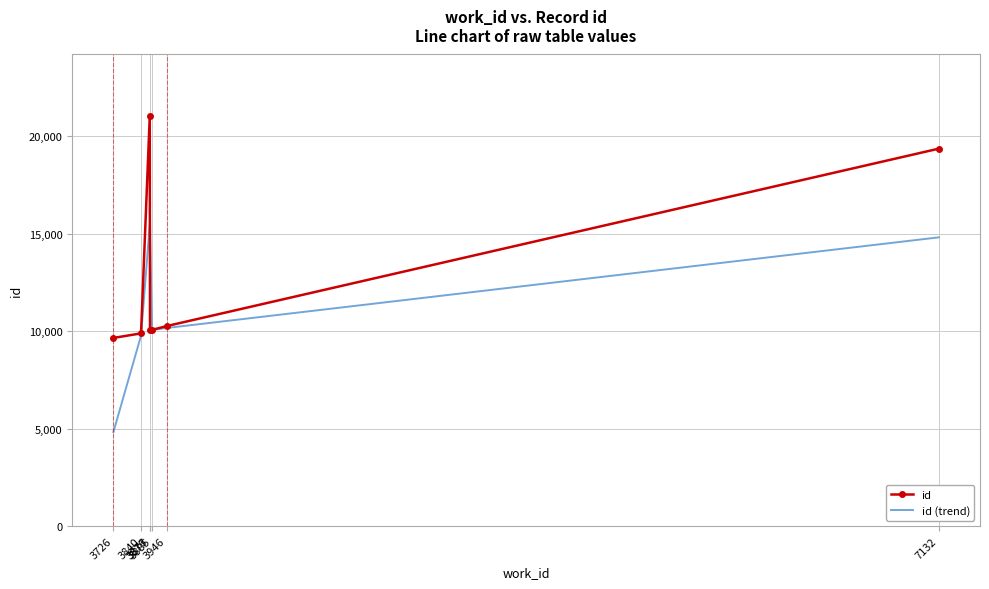

How many interior local peaks does the id (trend) series have?

1